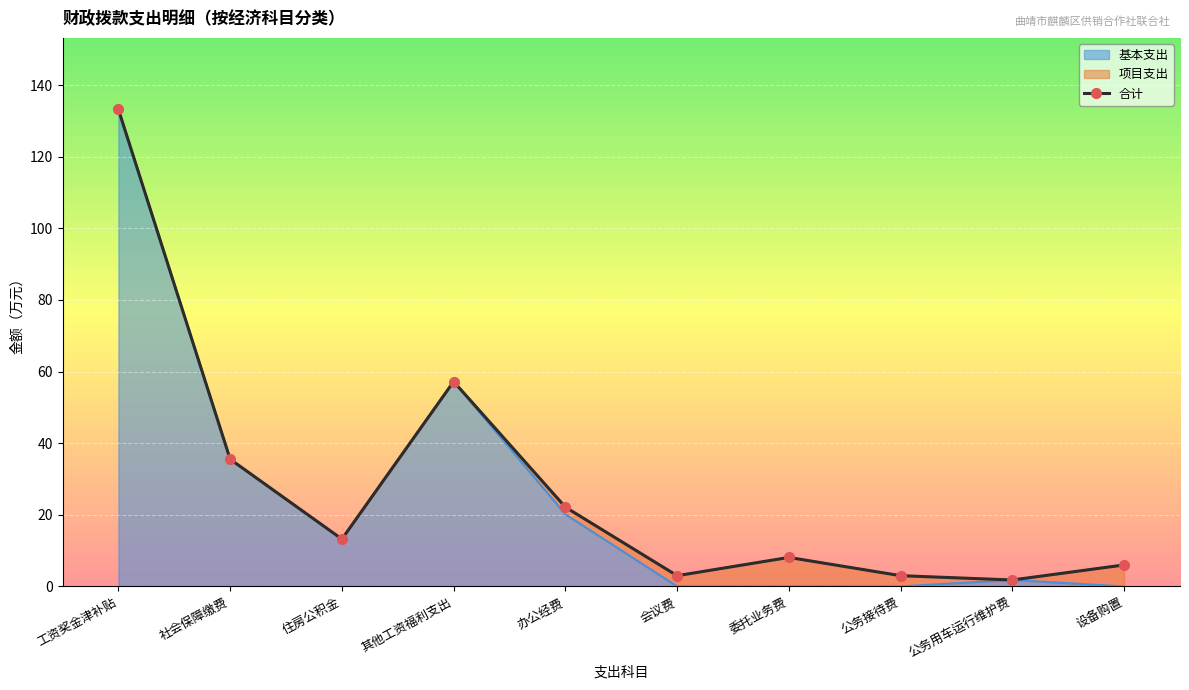

List the labels in order of value, smallest first.

公务用车运行维护费, 会议费, 公务接待费, 设备购置, 委托业务费, 住房公积金, 办公经费, 社会保障缴费, 其他工资福利支出, 工资奖金津补贴